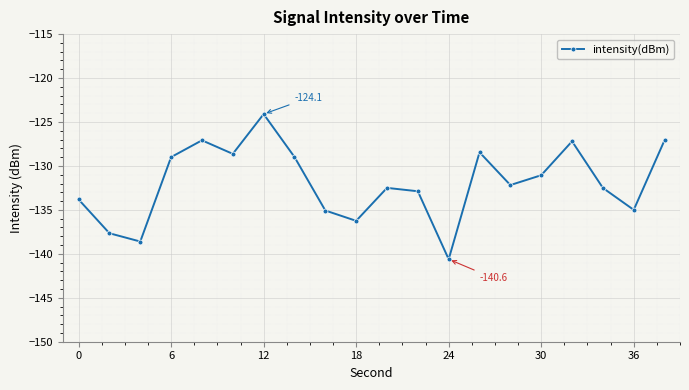

How many interior local valleys (lower than both neighbors) does the data have?

6